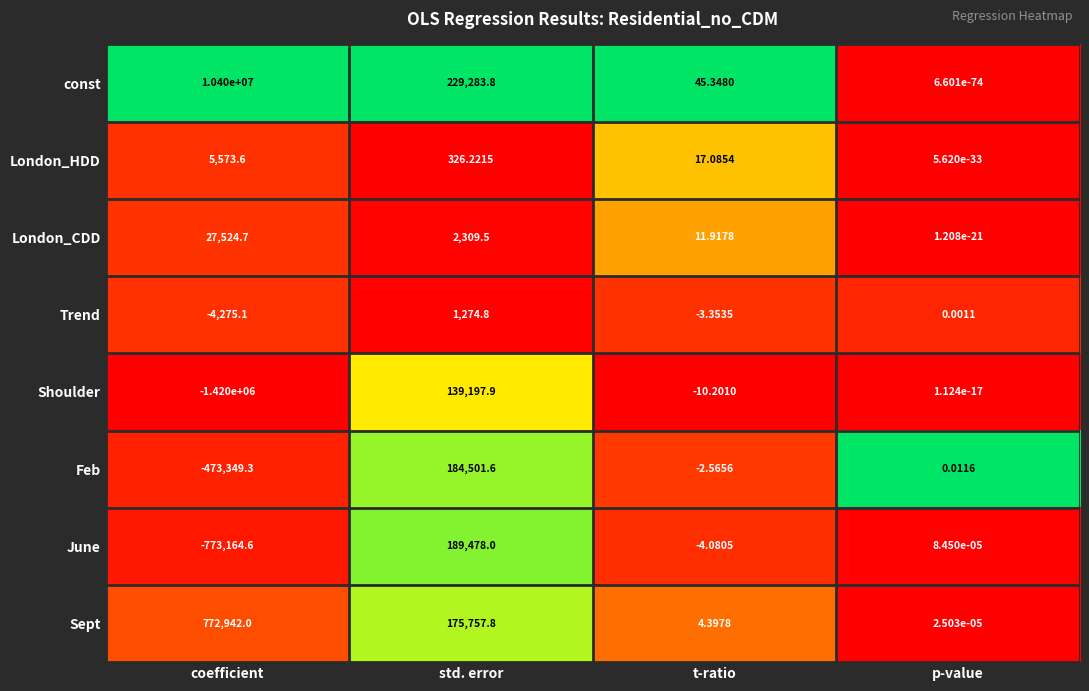

Rank the series at std. error from highest to lowest value.

const, June, Feb, Sept, Shoulder, London_CDD, Trend, London_HDD